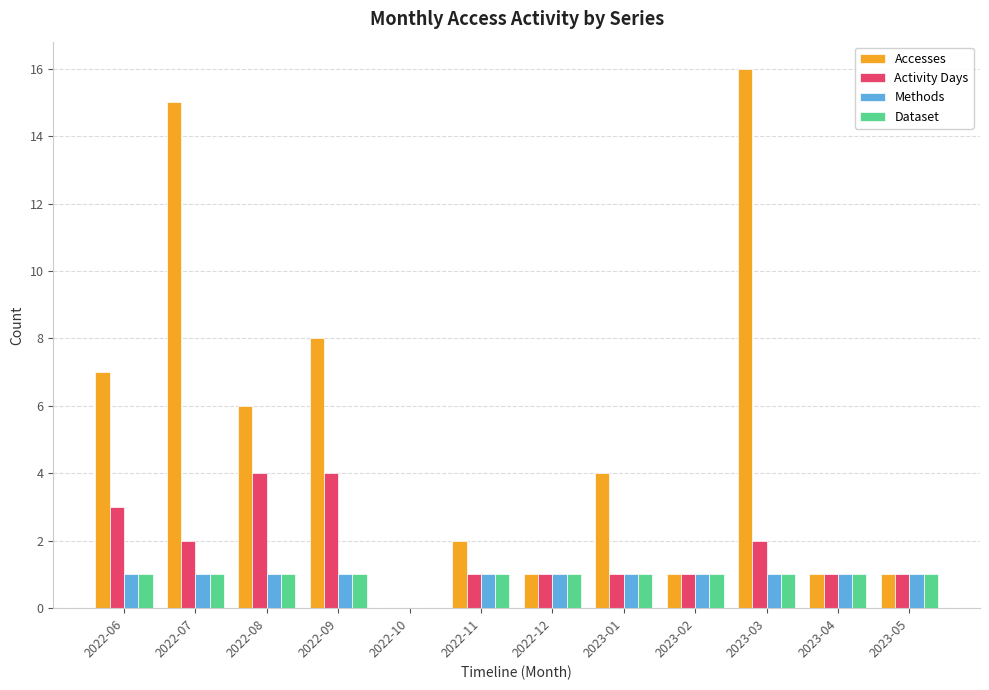

How many data points does each series have?

12